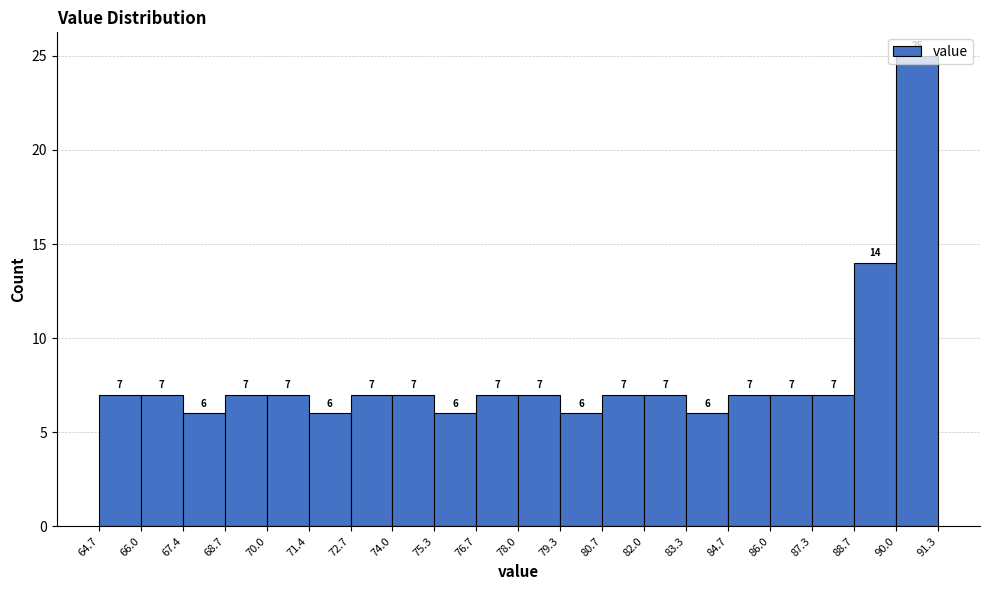

How tall is the bar that spans 84.7 to 86.0 on the x-axis?

7